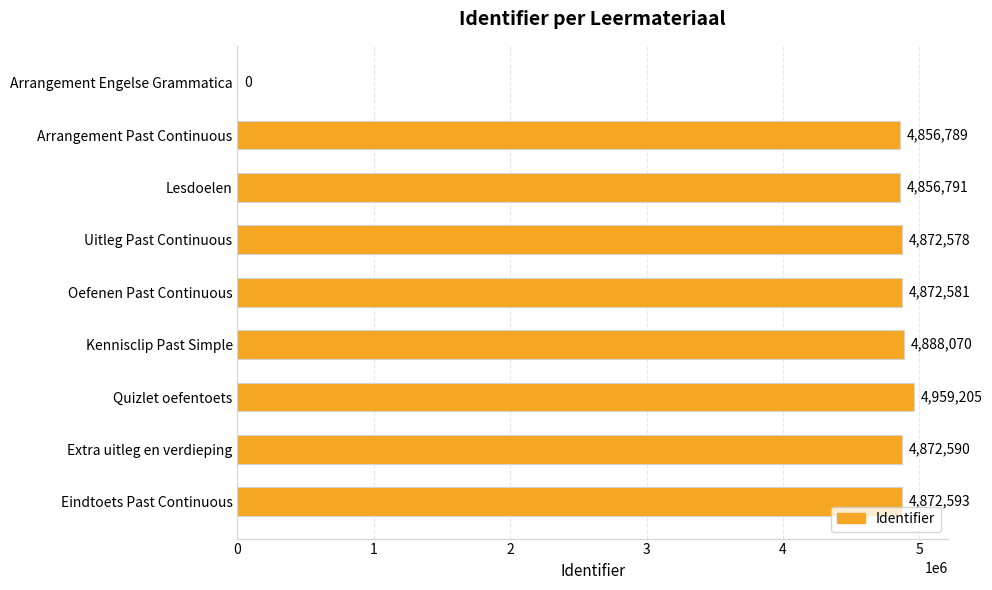

What is the sum of all values?

39051197